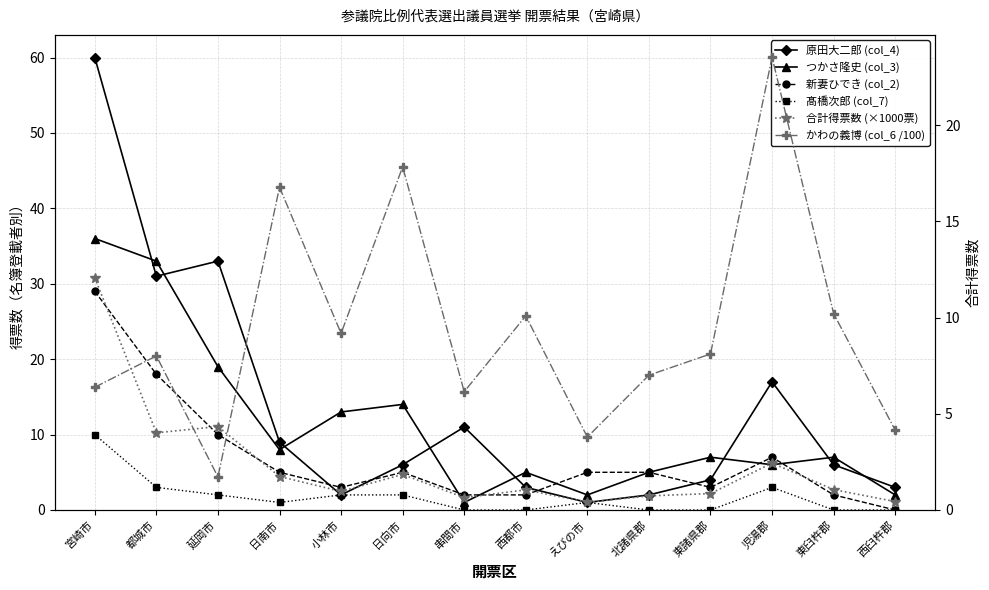

At which category is the sum across all series the highest?

宮崎市